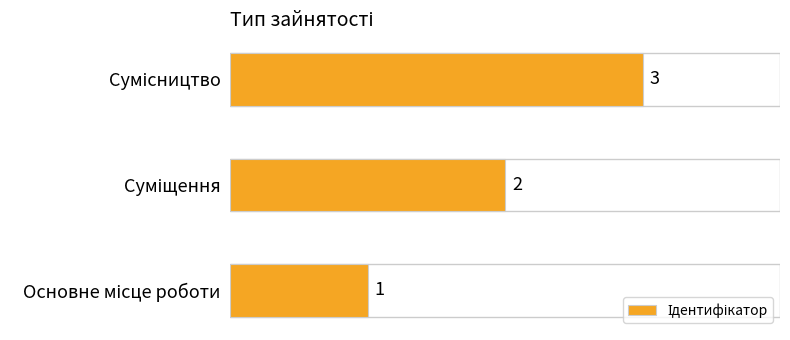

What is the sum of all values?

6